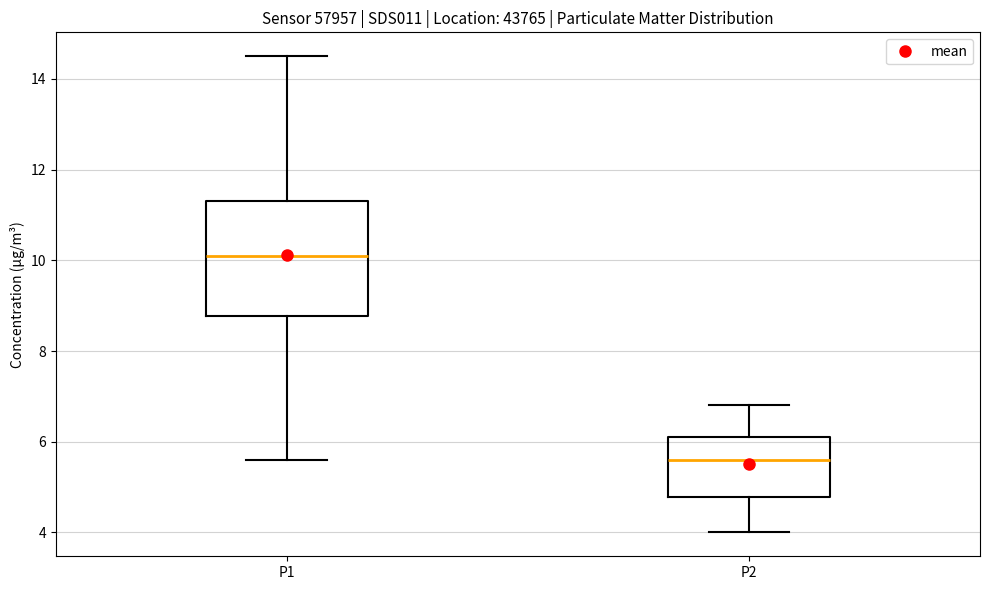

Where does the median line of the box for P1 sit on the y-axis? The values are not printed on the chart, so give them approximately, as read against the axis.

10.2